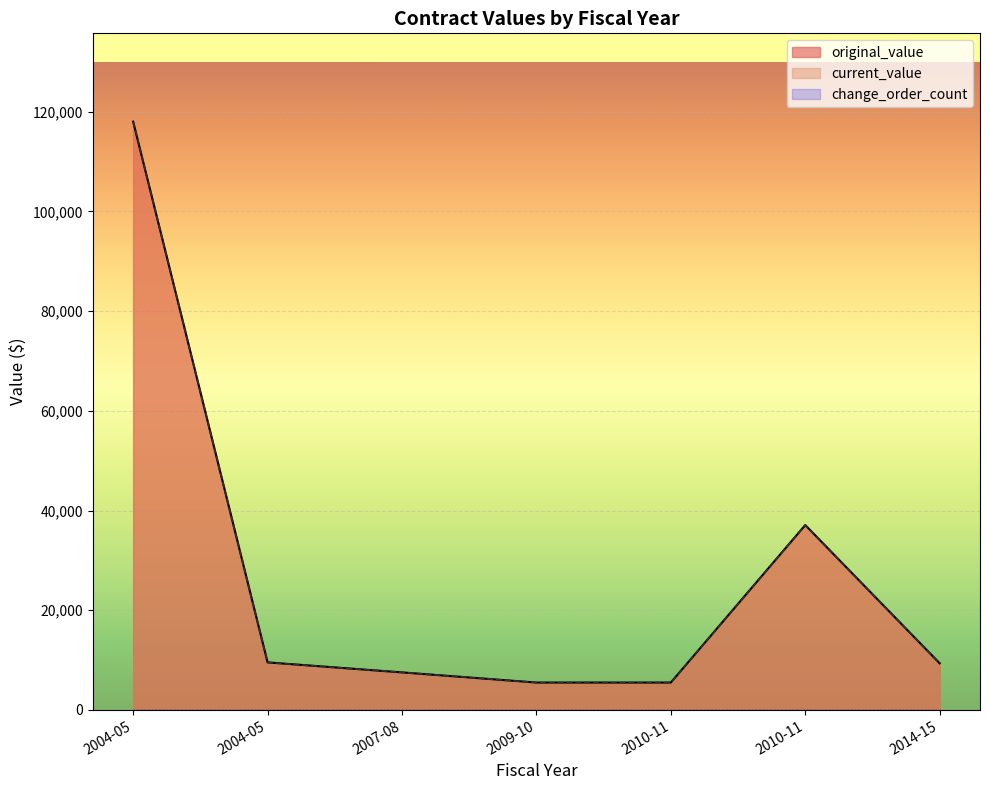

What is the difference between the second highest and second lowest values in the original_value series?

31580.0